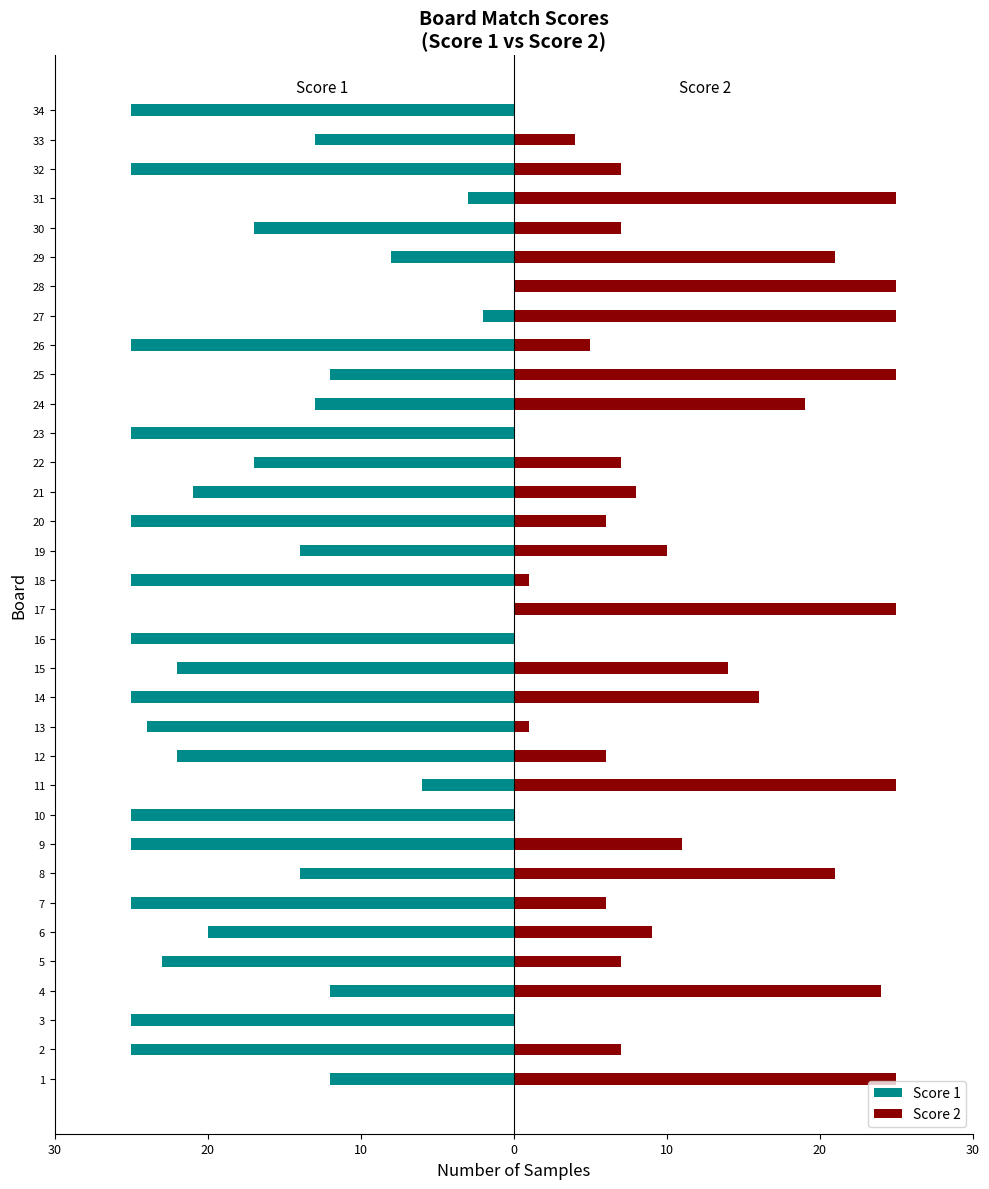

What is the greatest value displayed?

25